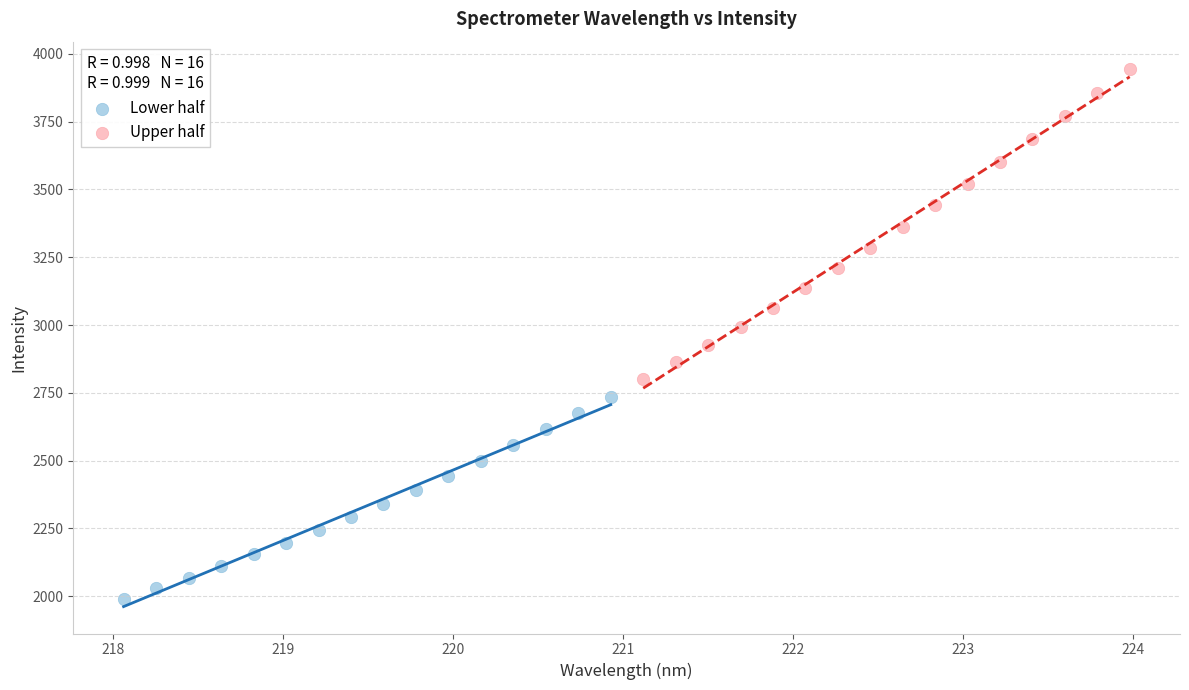

Which series reaches the minimum Y coordinate?

Lower half